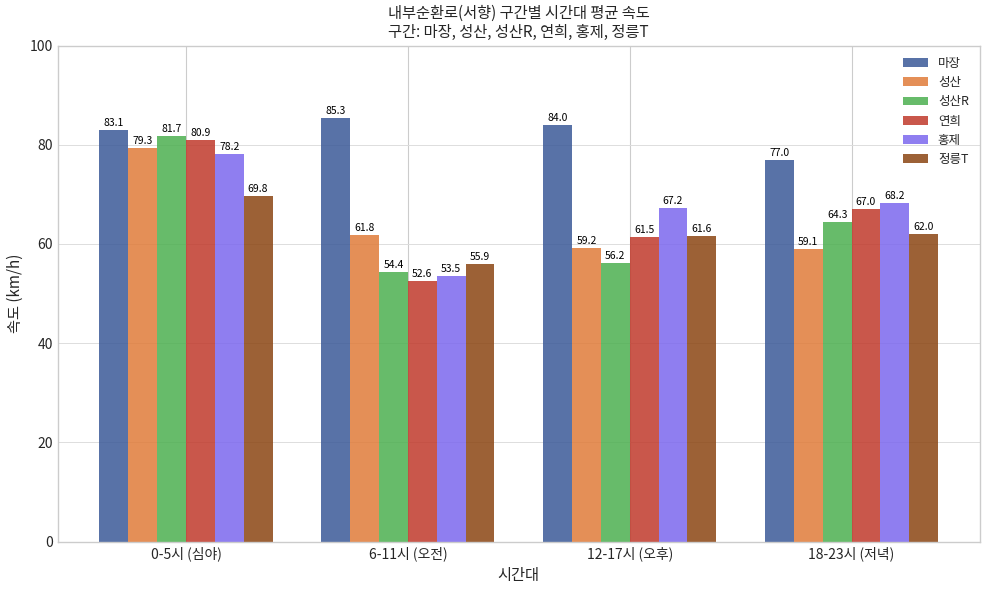

What is the label of the 4th bar from the right?

0-5시 (심야)